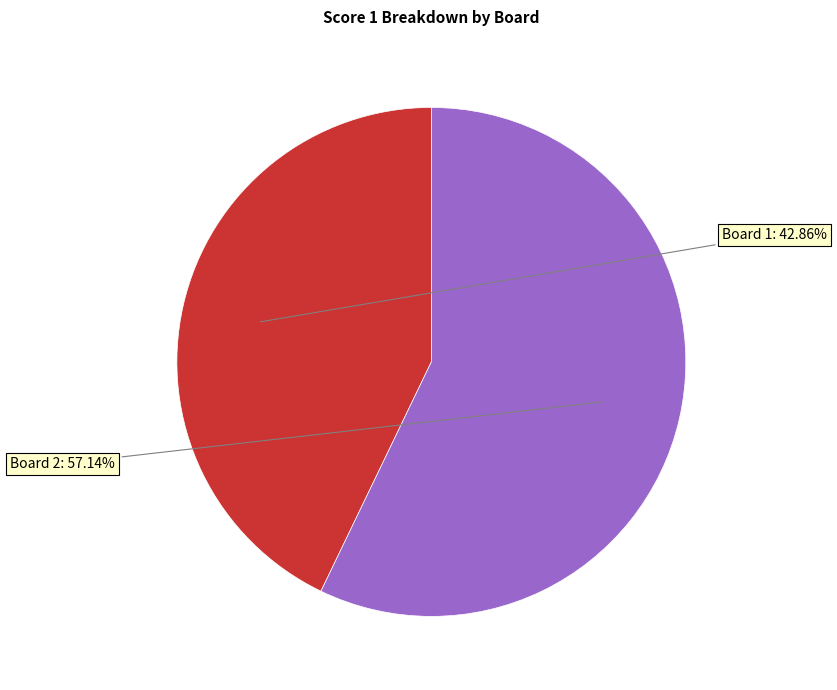

What is the ratio of the value at Board 2 to the value at Board 1?

1.3